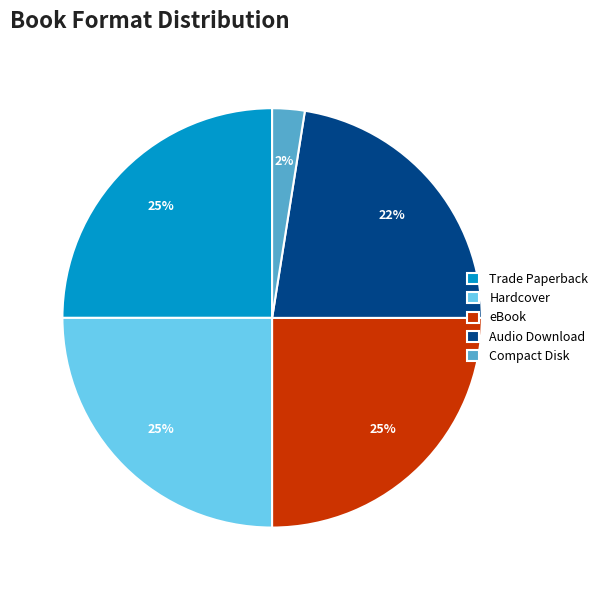

Combined, do Trade Paperback and Compact Disk account for over 50%?

No